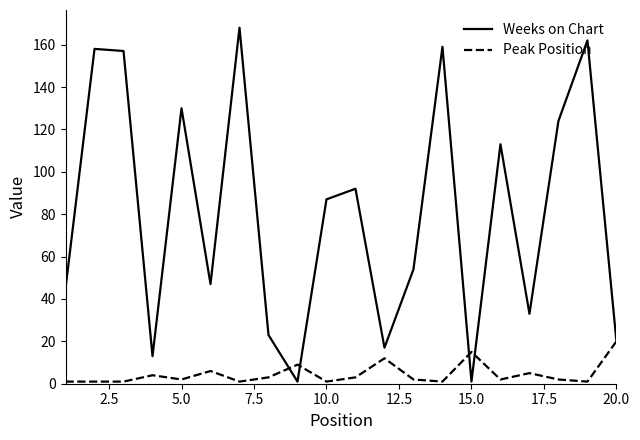

What is the maximum value shown in the chart?

168